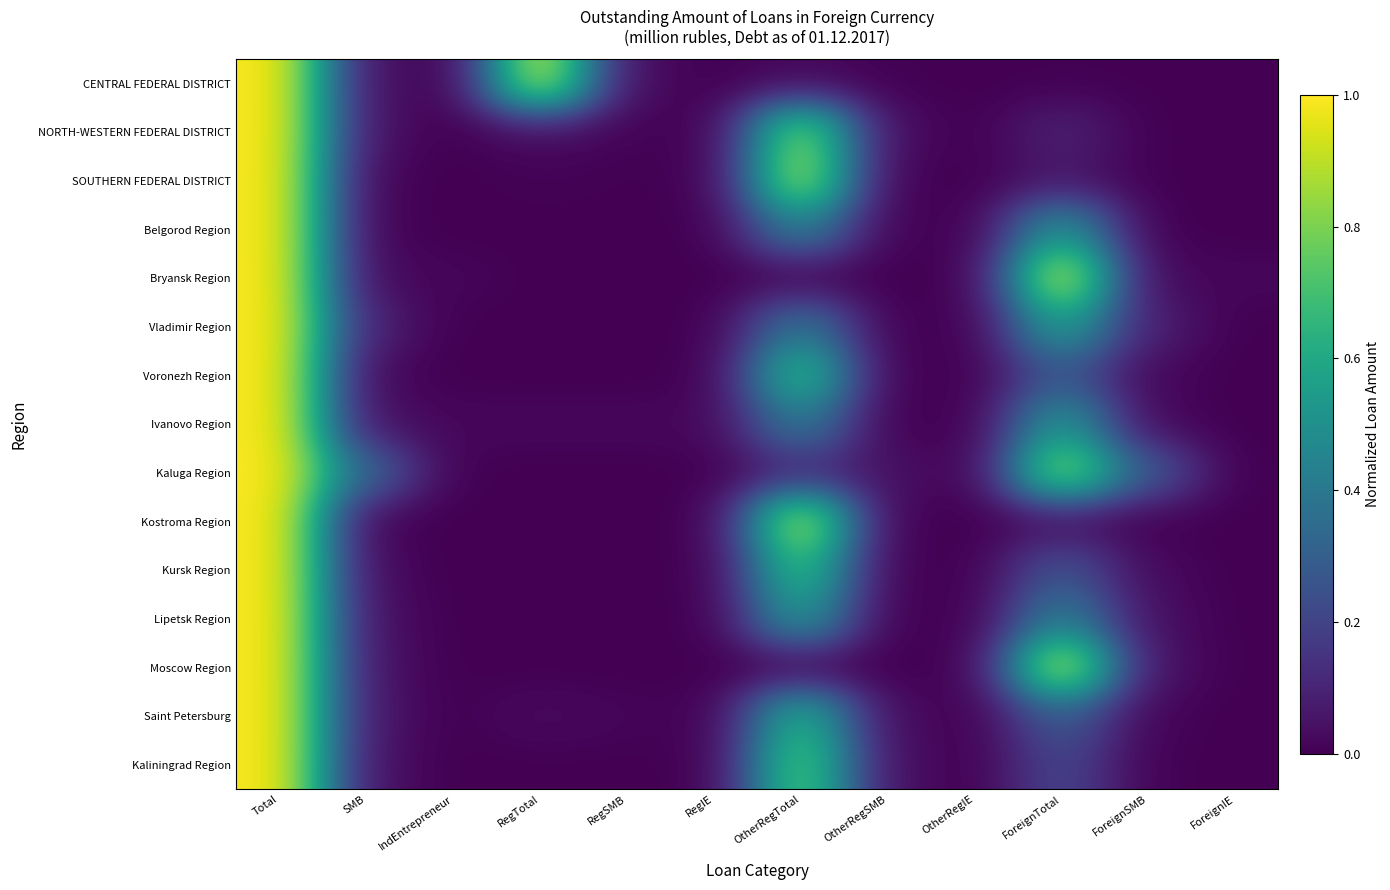

Which series has the widest spread of values?

CENTRAL FEDERAL DISTRICT